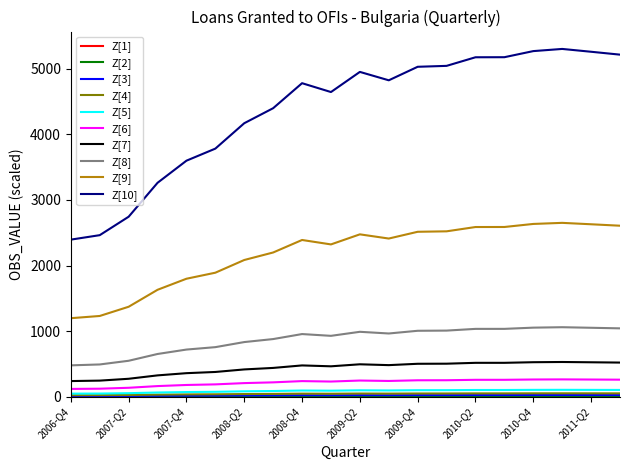

Count the number of data series in this chart.

10